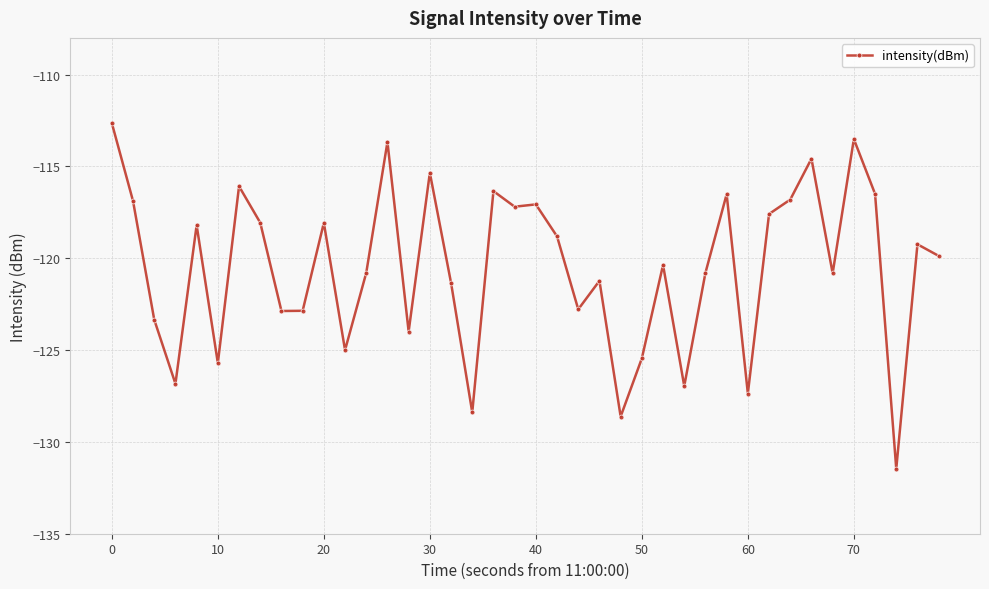

What is the average value?

-120.5